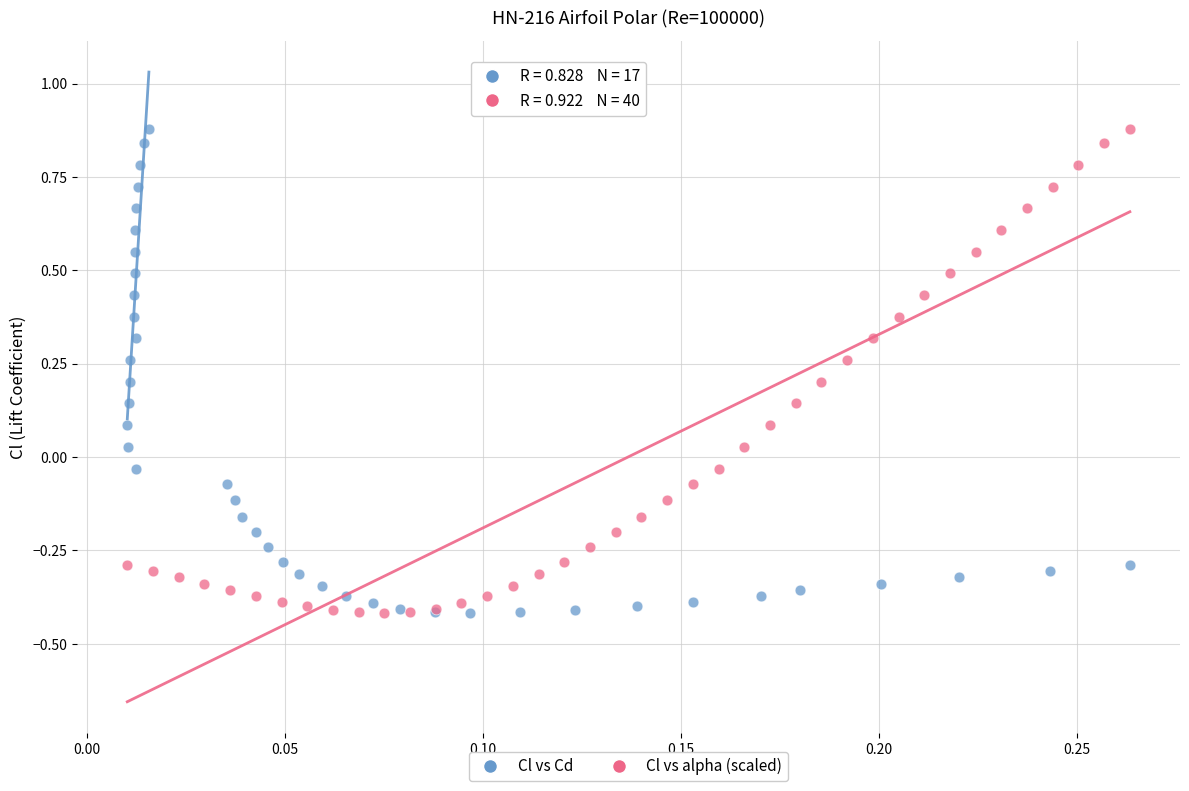

What are all the series names shown in the legend?

Cl vs Cd, Cl vs alpha (scaled)